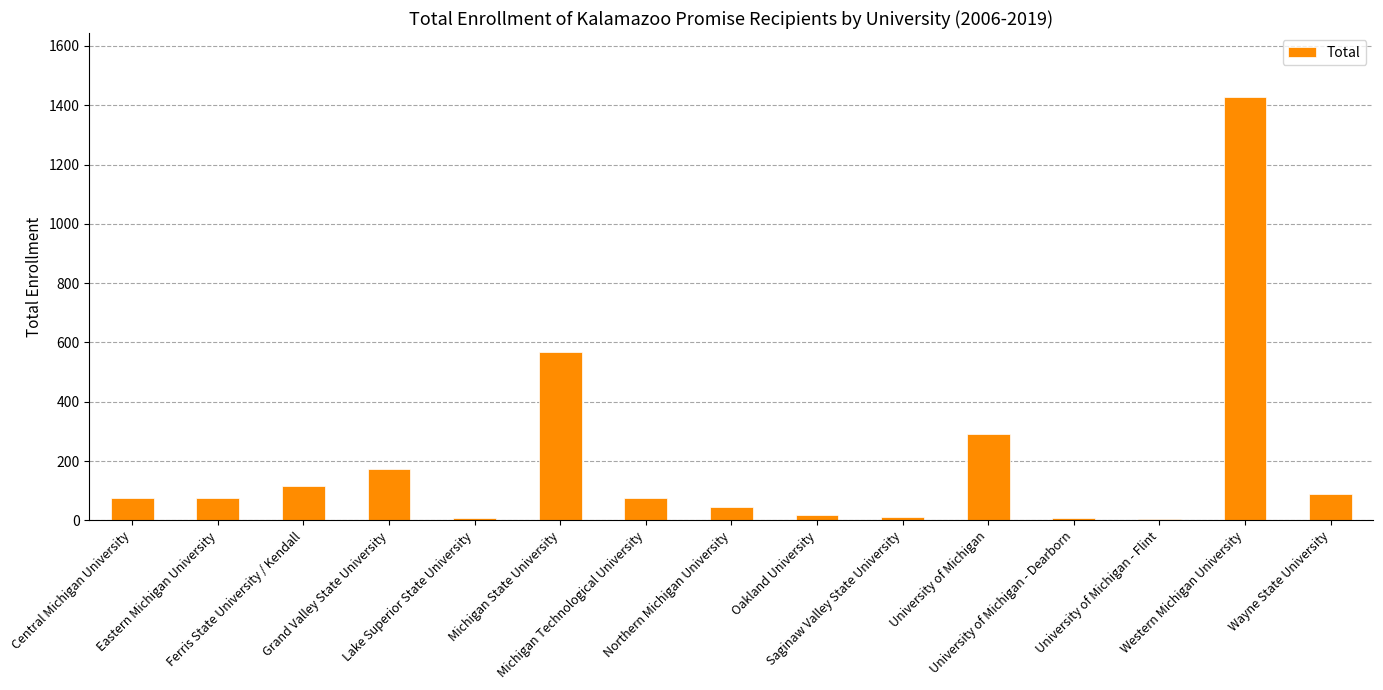

What is the sum of all values?

2988